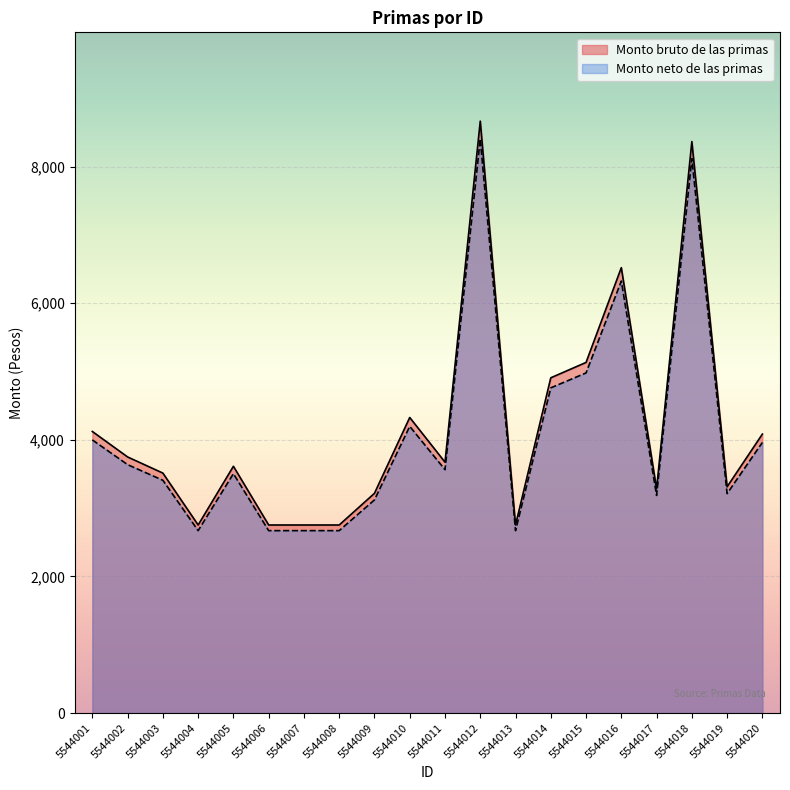

Which series changed the most between 5544014 and 5544019?

Monto bruto de las primas